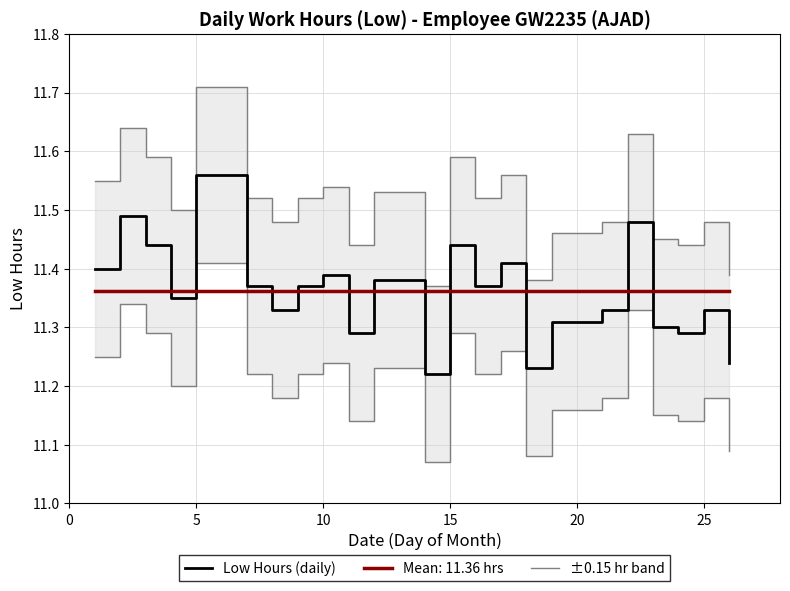

Which category has the highest value in the Low Hours (daily) series?

5